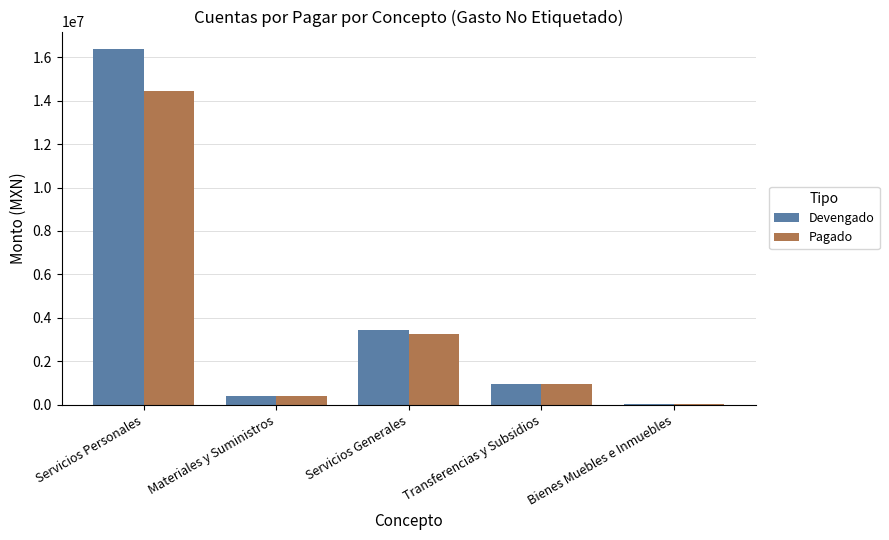

What is the approximate value of Pagado at Servicios Generales?

3271010.2